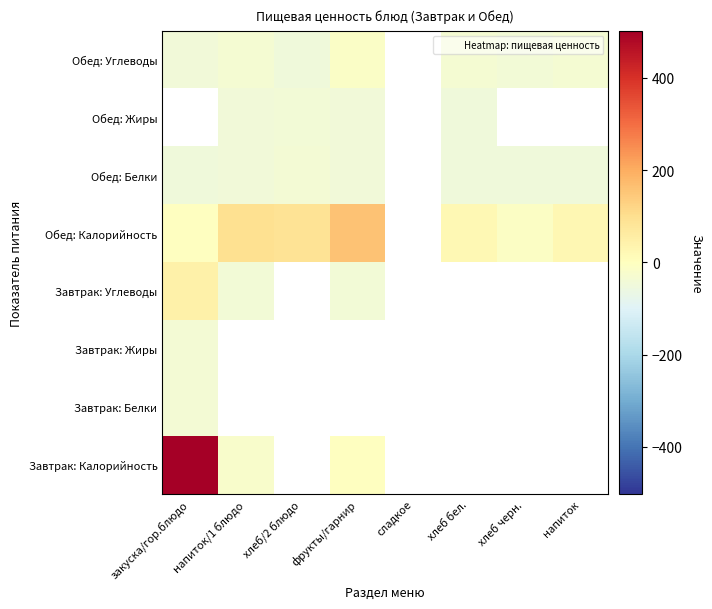

Which category has the highest value across all series?

закуска/гор.блюдо